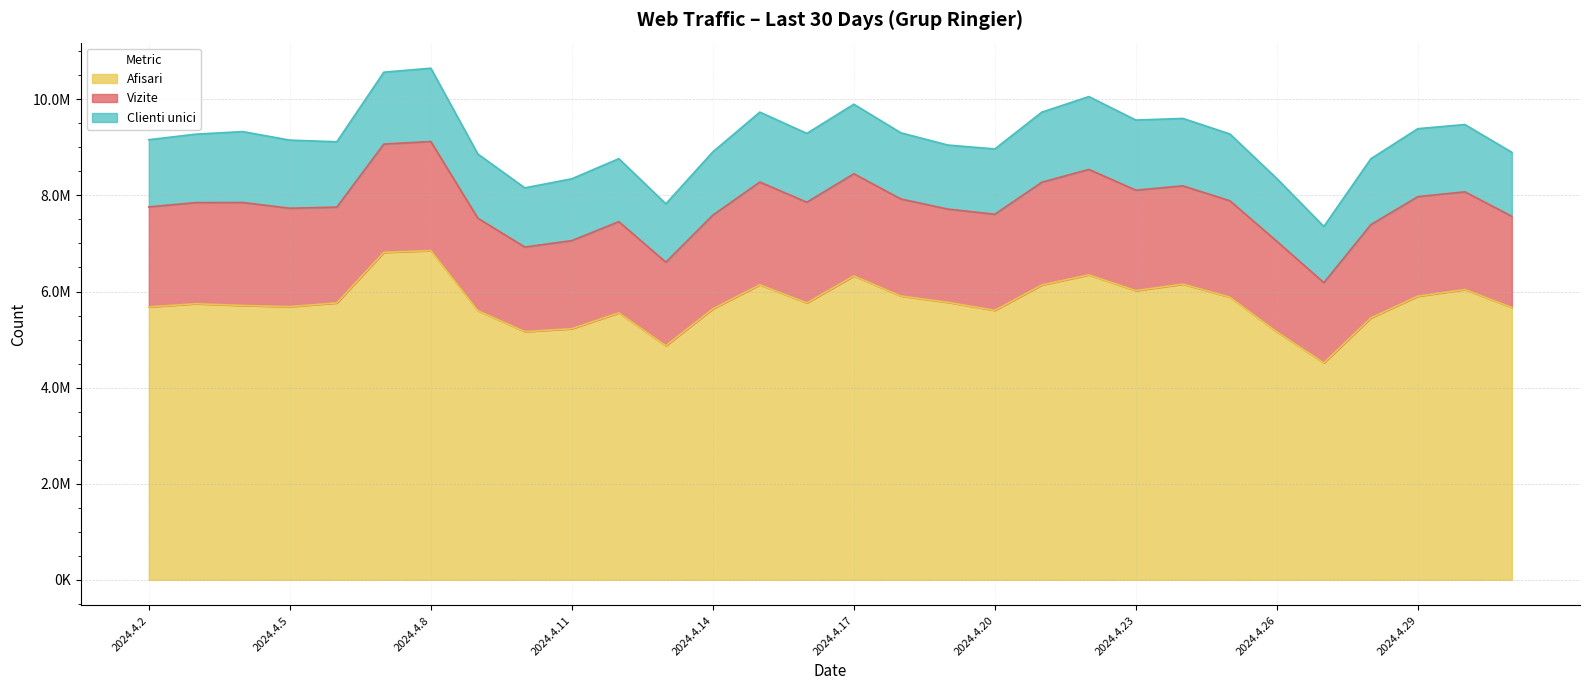

Which series has the largest total across all categories?

Afisari